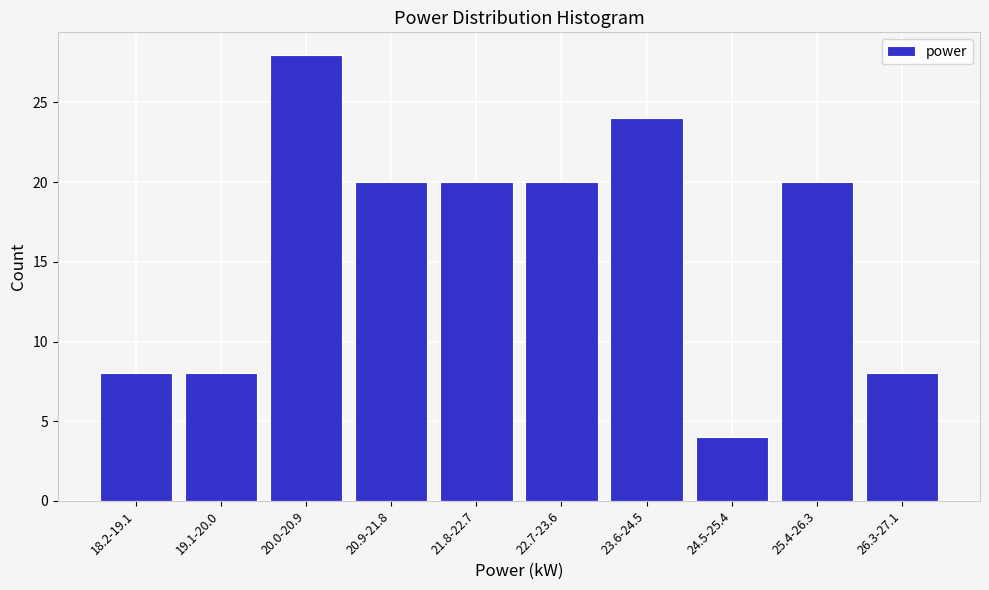

Reading left to right, what are all the values shown in this chart?

8	8	28	20	20	20	24	4	20	8